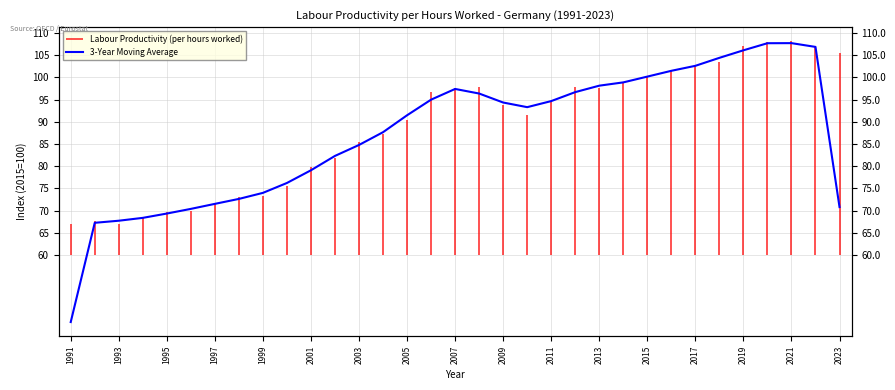

What is the value of the 2nd point from the left?

67.3